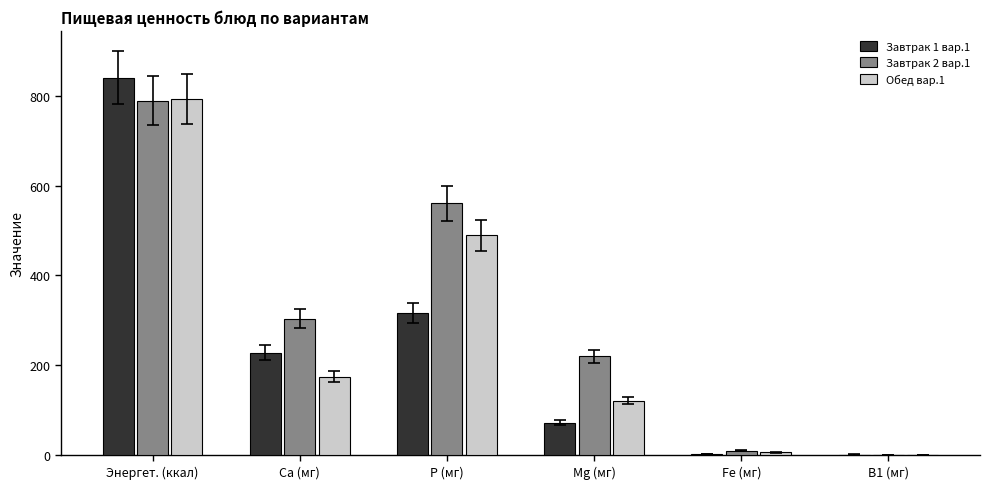

At which label does Обед вар.1 reach its peak?

Энергет. (ккал)